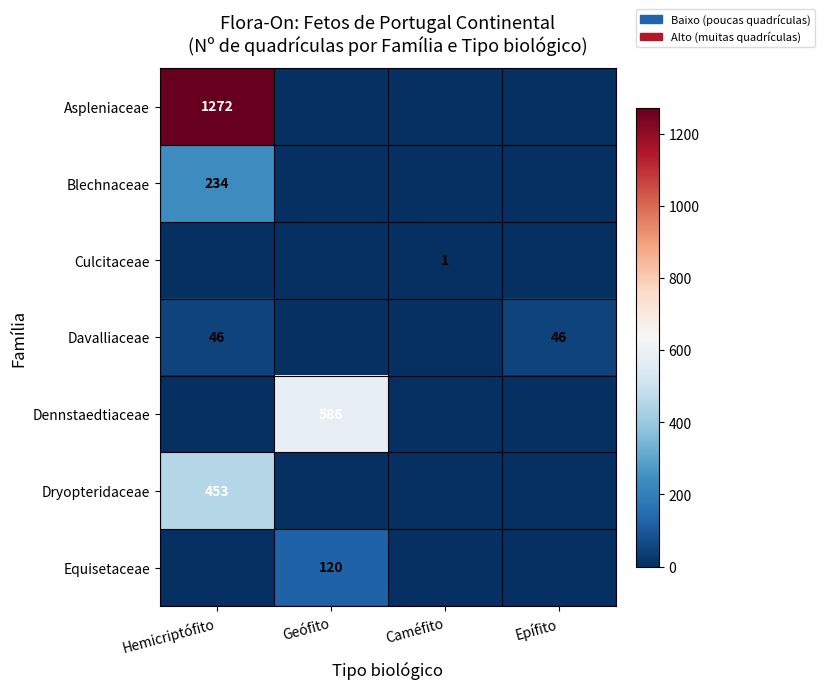

Is it true that Culcitaceae equals 1 at Caméfito?

True